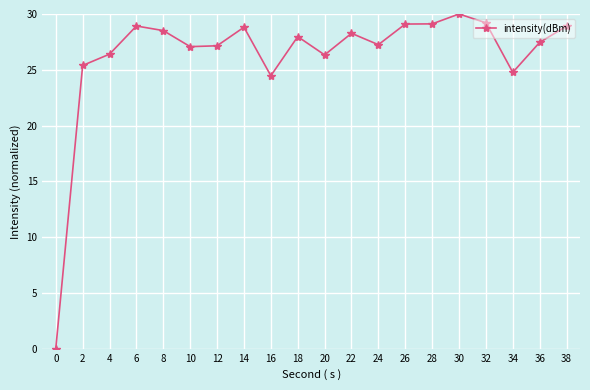

What is the sum of the values at 32 and 30?

59.2